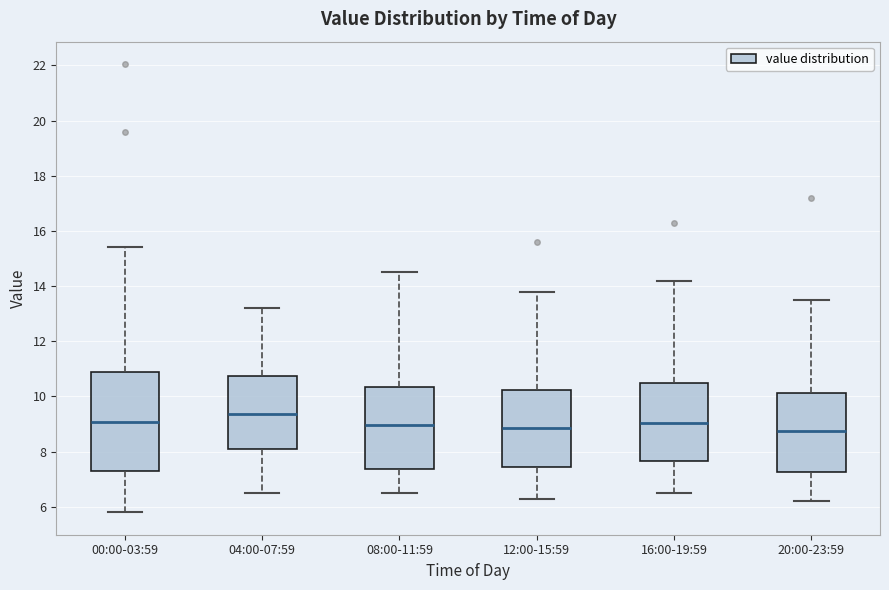

Which box has the highest median line?

04:00-07:59